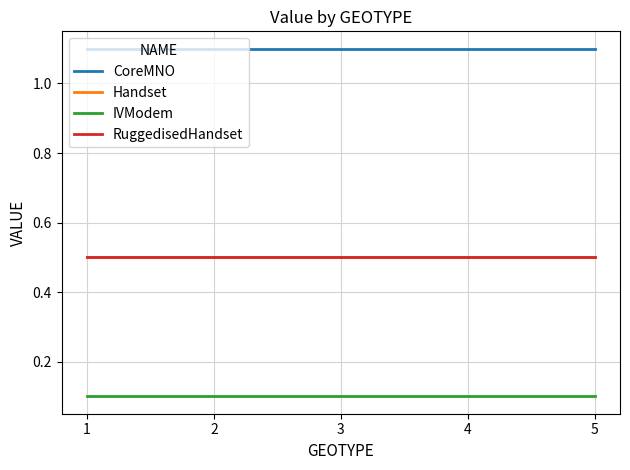

Does the chart have visible grid lines?

Yes